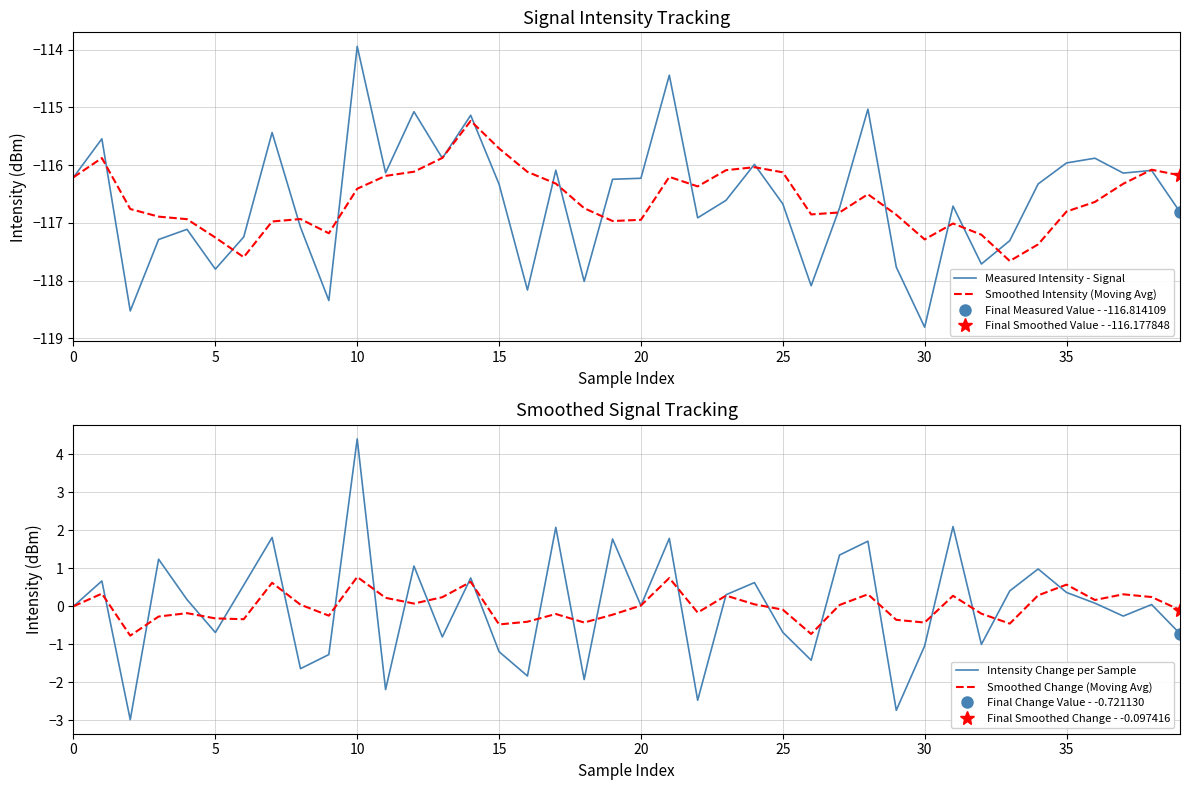

What is the label of the 23rd point from the right?

17